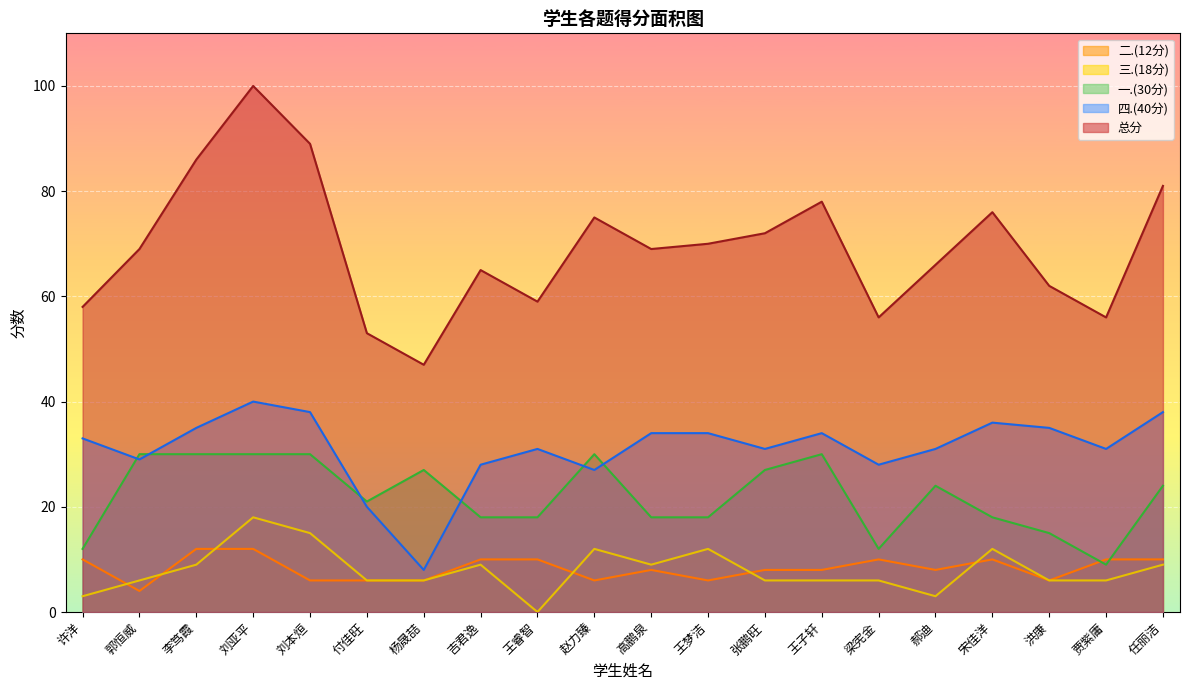

What position from the left is 郭恒威?

2